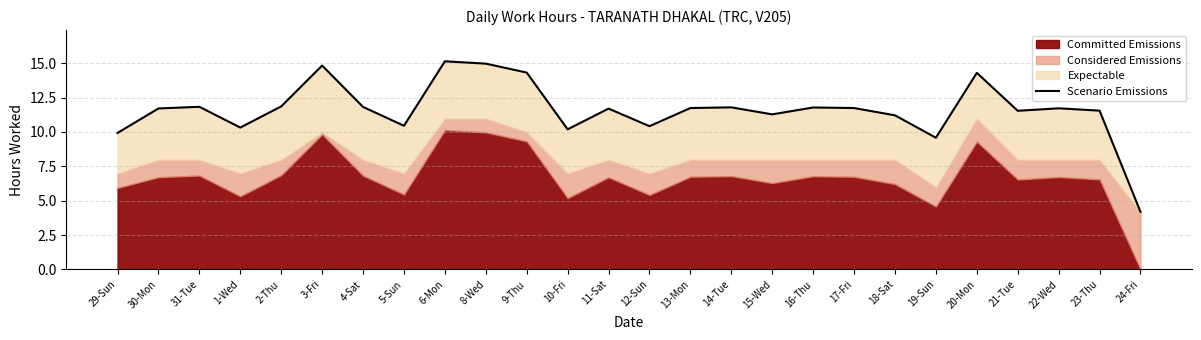

Which has a higher value, 30-Mon or 16-Thu?

16-Thu